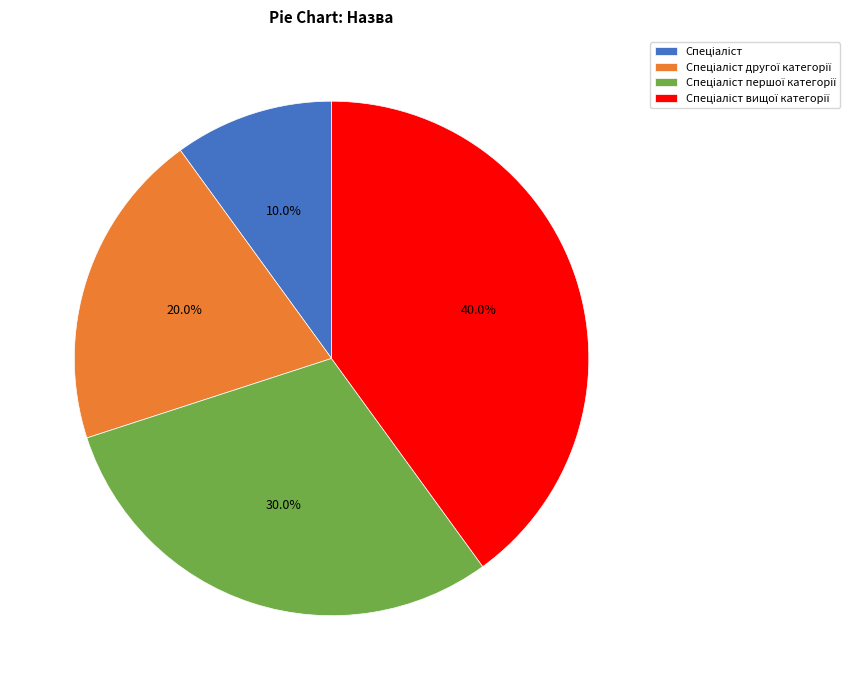

Is there any slice that represents more than half of the pie?

No